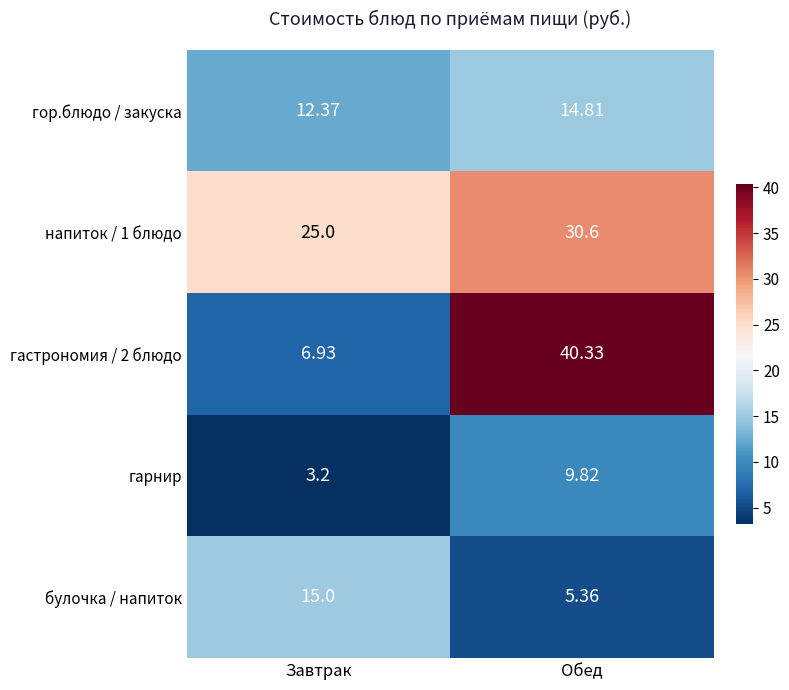

List the labels in order of гор.блюдо / закуска value, largest first.

Обед, Завтрак